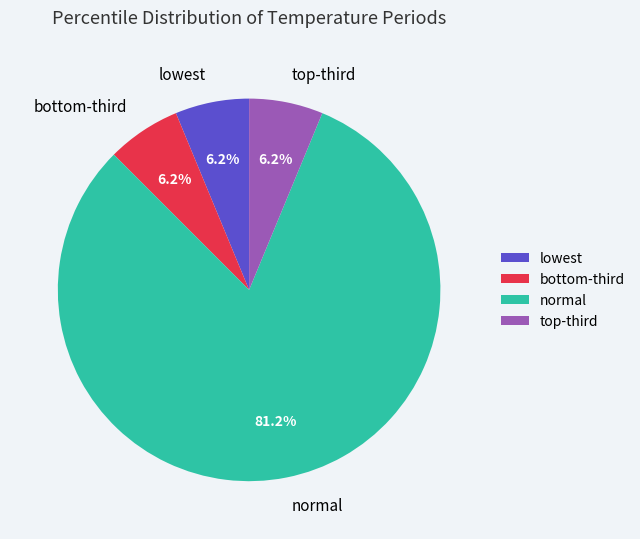

To the nearest percent, what is the average slice percentage?

25%